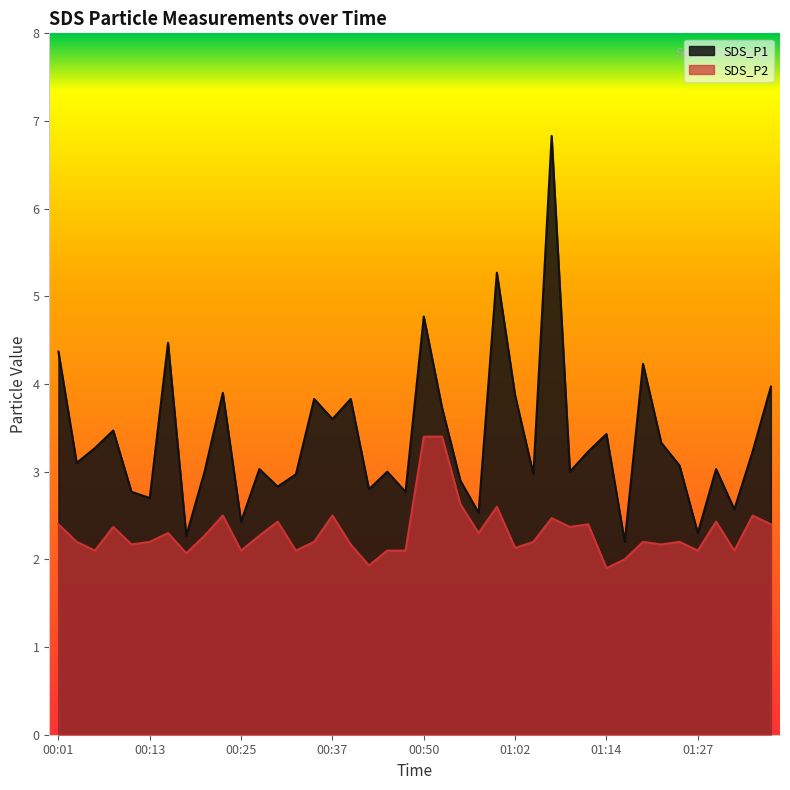

Is the value of SDS_P1 at 01:00 greater than the value of SDS_P2 at 00:20?

Yes